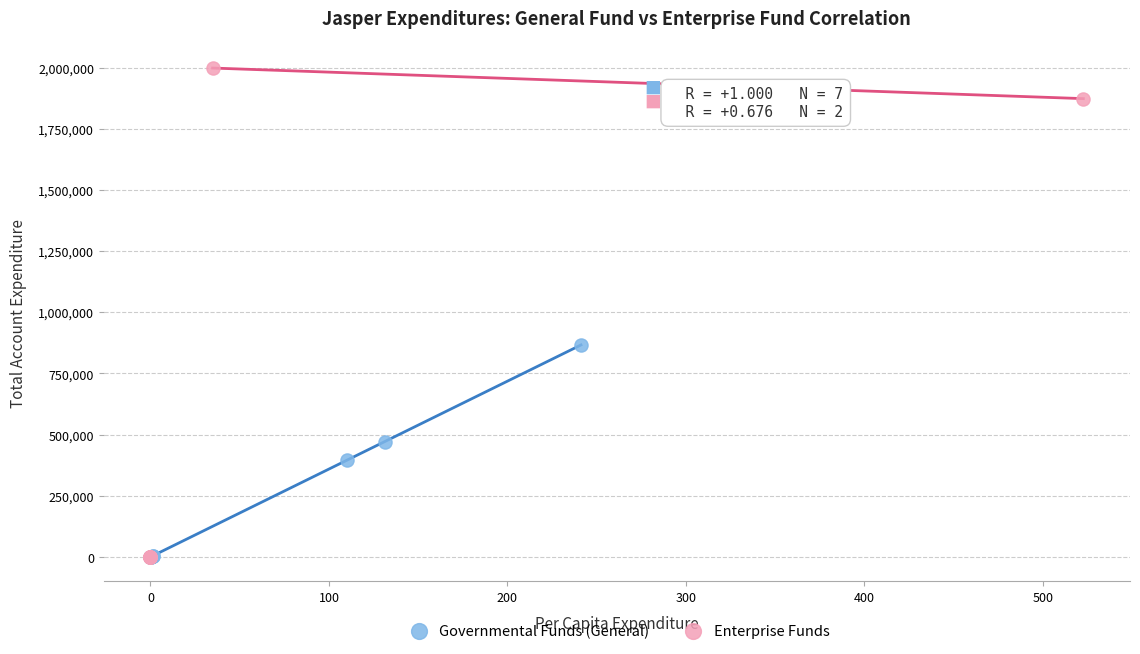

Which series has the largest Y range (max minus min)?

Enterprise Funds